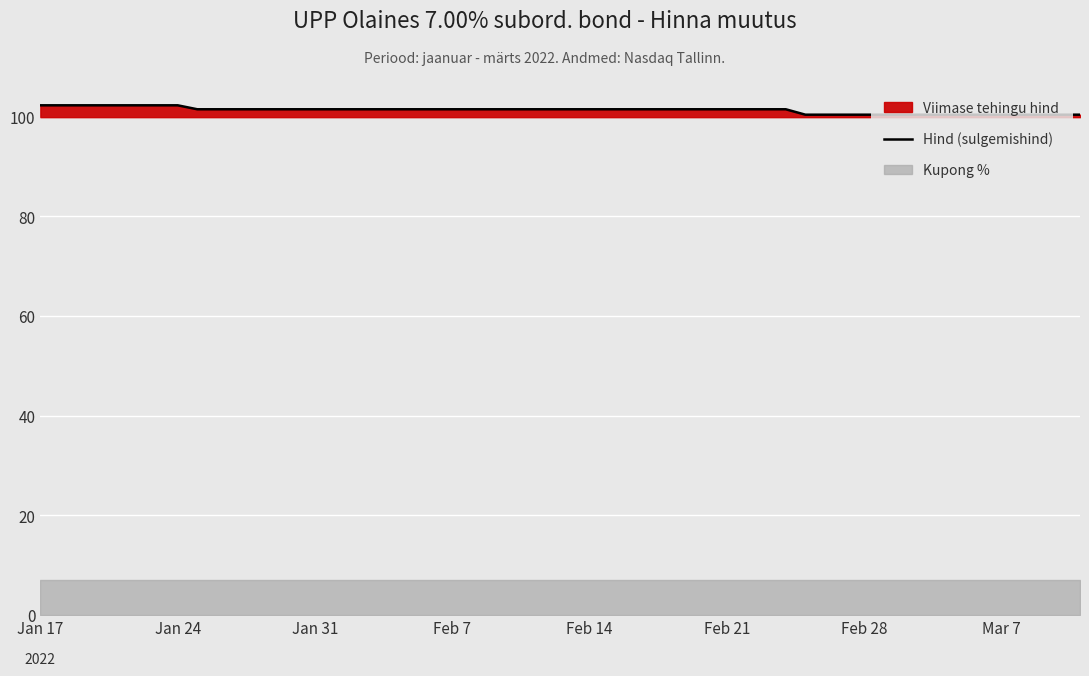

What is the value of the 33rd point from the left?

100.4